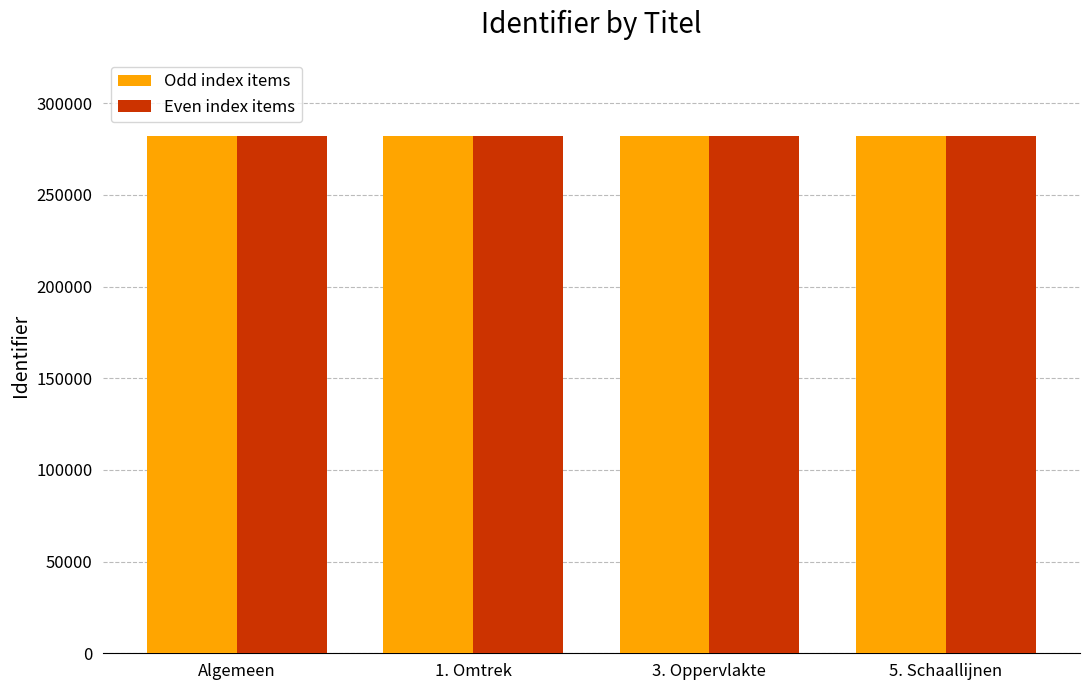

What are all the series names shown in the legend?

Odd index items, Even index items